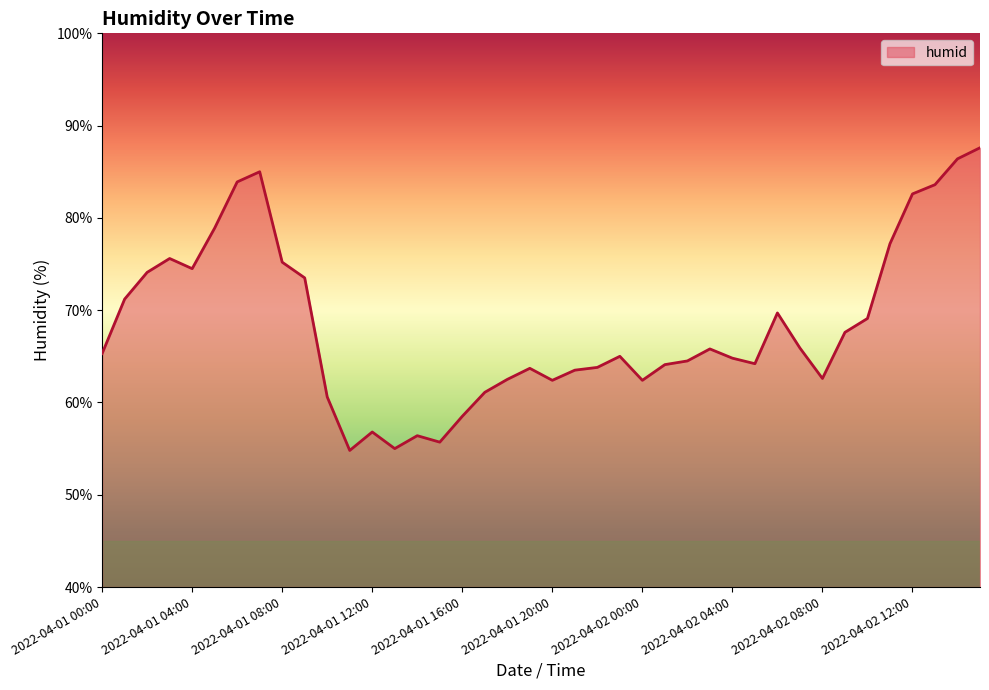

What is the smallest value displayed?

54.8